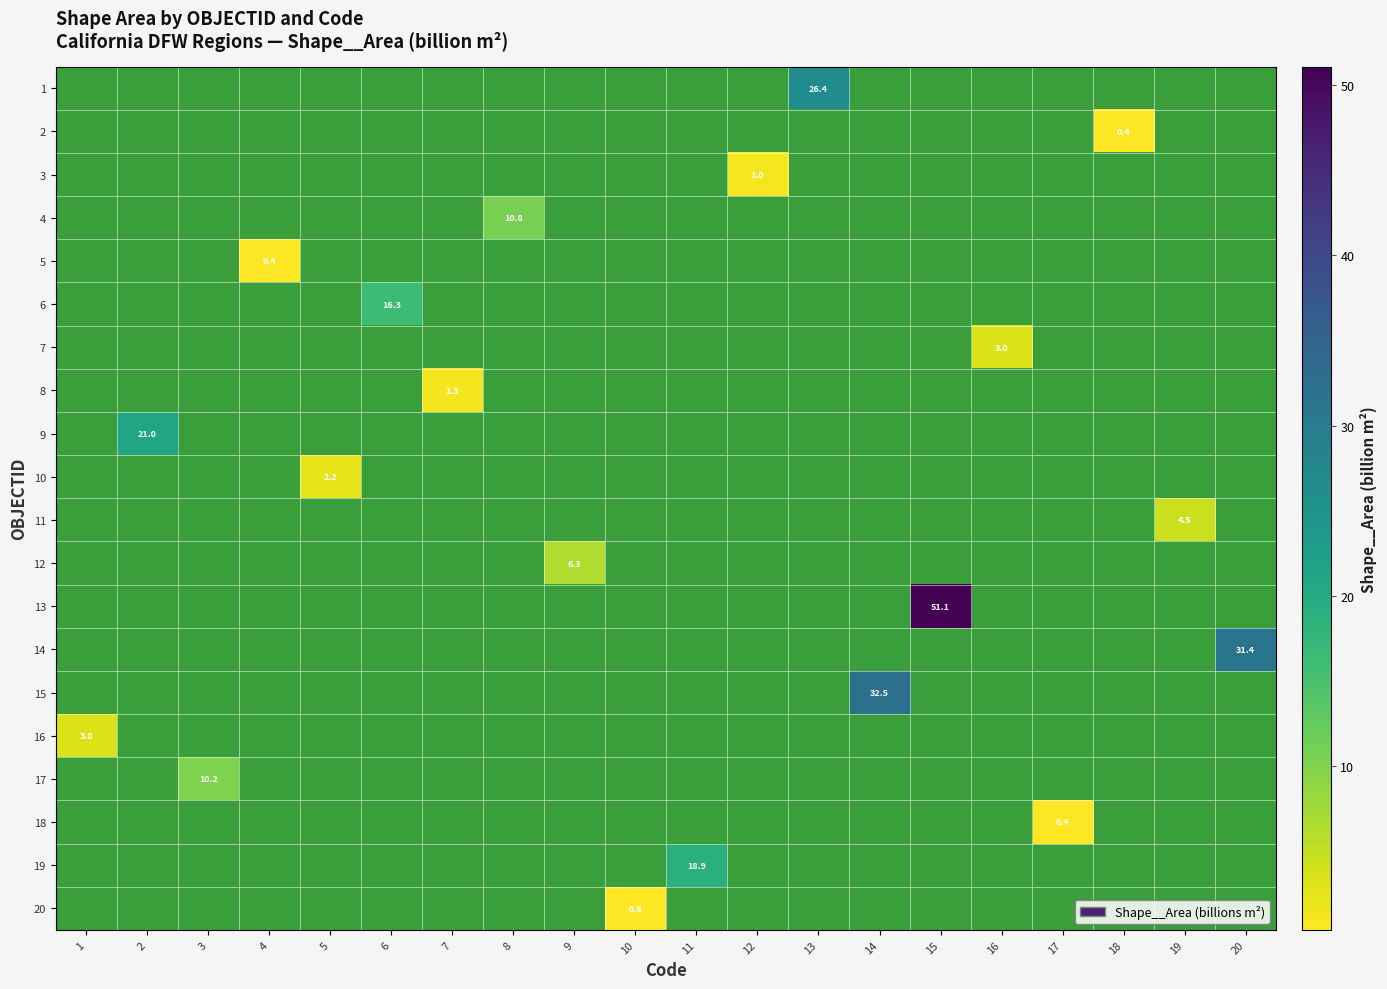

Between 18 and 11, which is larger?

11